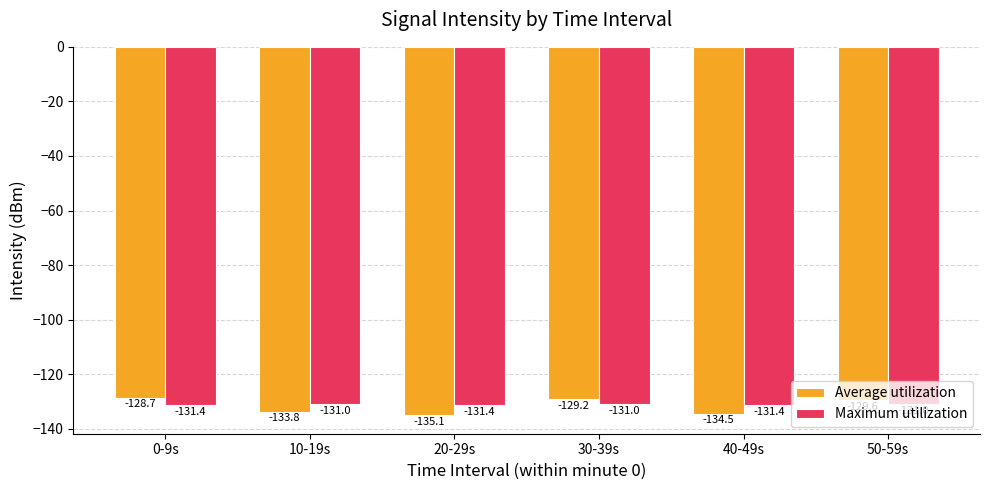

What is the sum of all Average utilization values?

-790.9